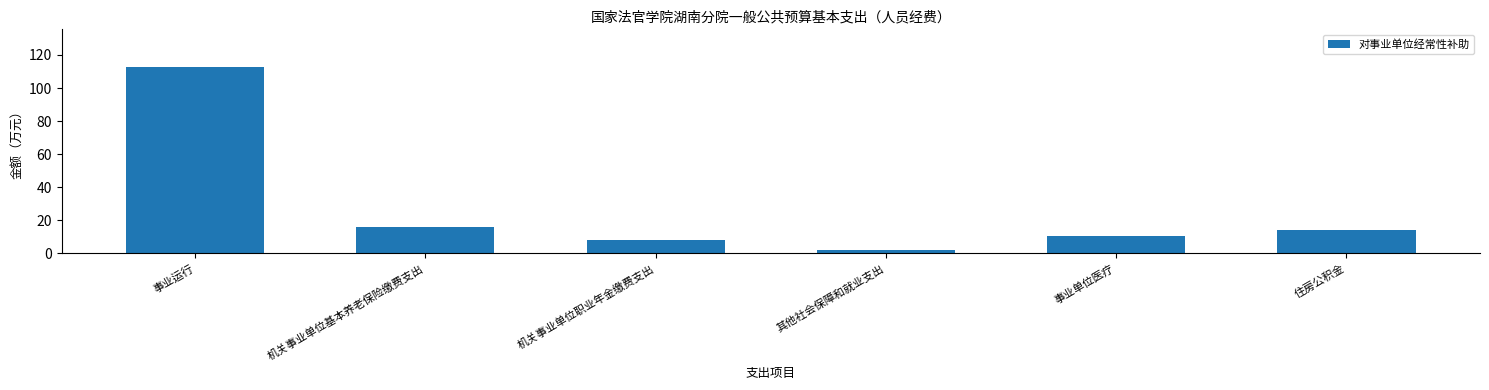

How many bars are there in total?

6